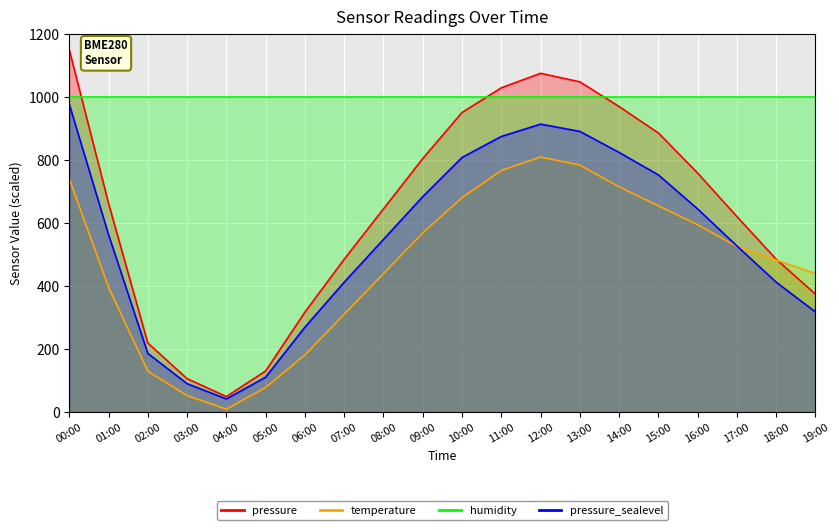

Between 02:00 and 09:00, which is larger?

09:00